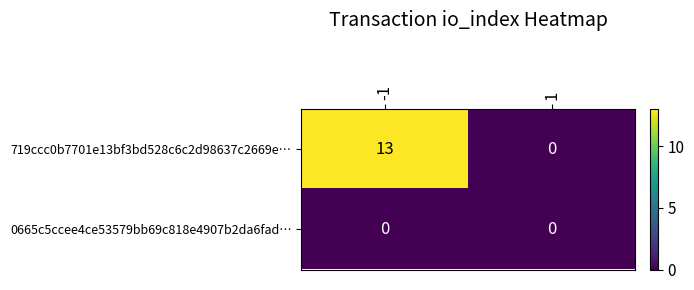

Which series has the largest total across all categories?

719ccc0b7701e13bf3bd528c6c2d98637c2669e…